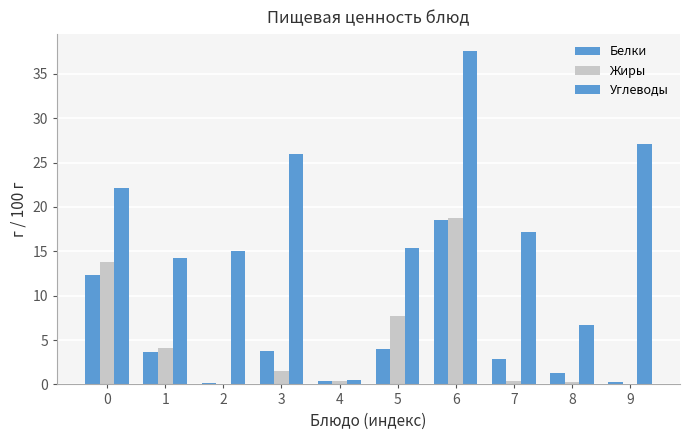

At how many categories does at least one series exceed 9?

8